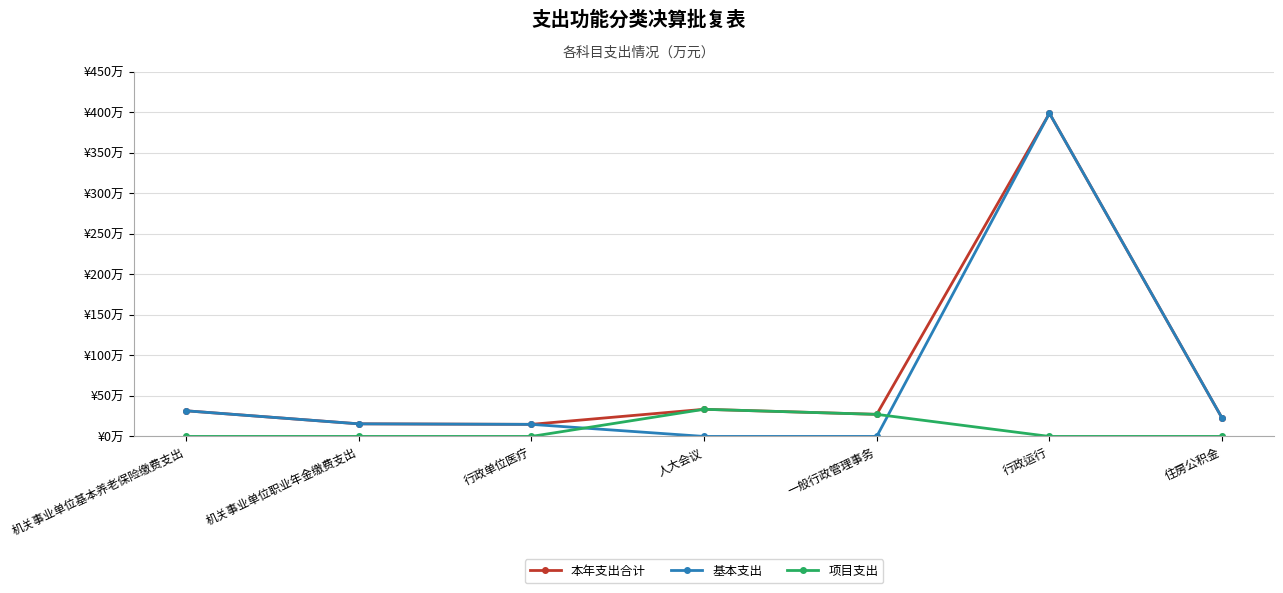

What are all the series names shown in the legend?

本年支出合计, 基本支出, 项目支出